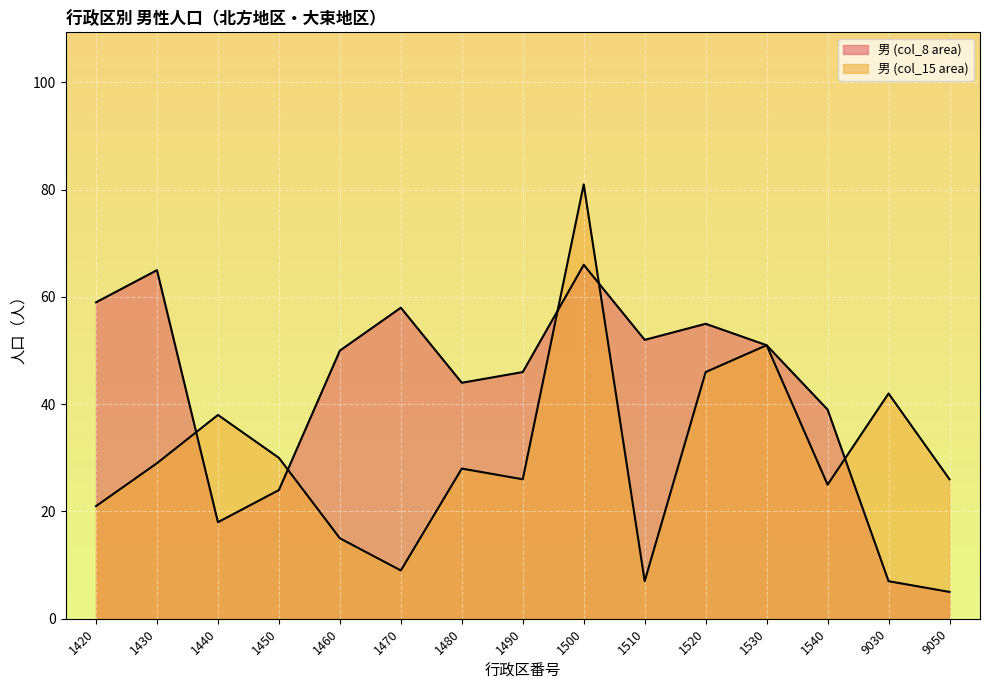

List the labels in order of 男 (col_8 area) value, largest first.

1500, 1430, 1420, 1470, 1520, 1510, 1530, 1460, 1490, 1480, 1540, 1450, 1440, 9030, 9050